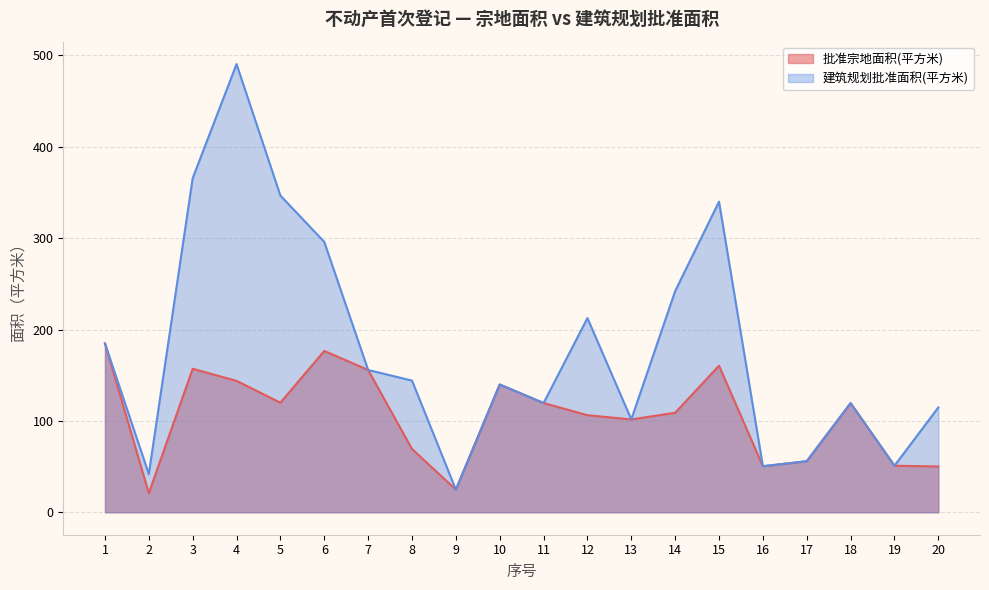

At how many categories does at least one series exceed 32?

19